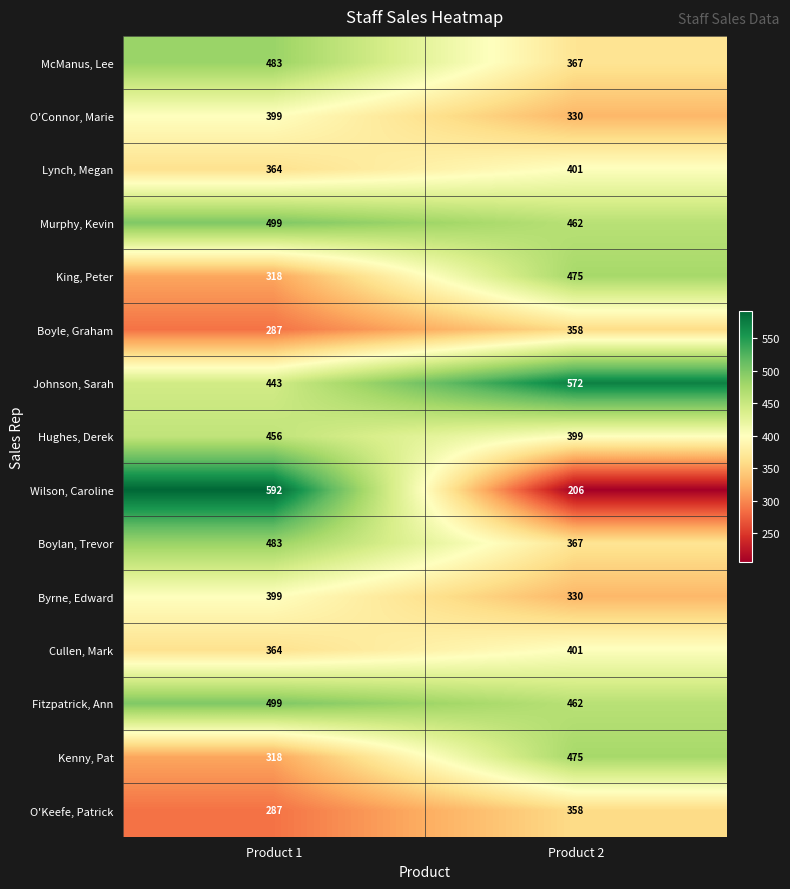

At which category is the sum across all series the highest?

Product 1